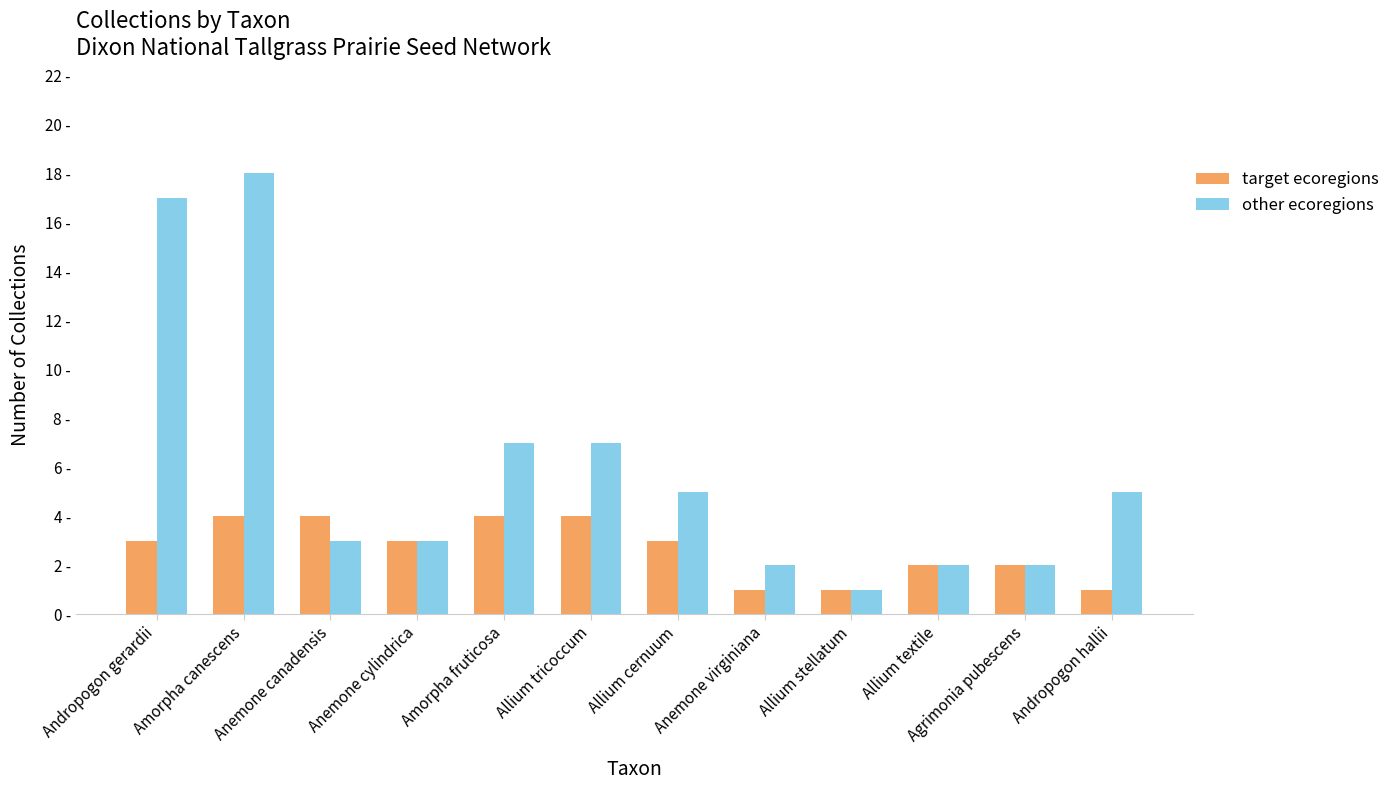

Reading left to right, extract all data points from this chart.

target ecoregions: Andropogon gerardii=3	Amorpha canescens=4	Anemone canadensis=4	Anemone cylindrica=3	Amorpha fruticosa=4	Allium tricoccum=4	Allium cernuum=3	Anemone virginiana=1	Allium stellatum=1	Allium textile=2	Agrimonia pubescens=2	Andropogon hallii=1
other ecoregions: Andropogon gerardii=17	Amorpha canescens=18	Anemone canadensis=3	Anemone cylindrica=3	Amorpha fruticosa=7	Allium tricoccum=7	Allium cernuum=5	Anemone virginiana=2	Allium stellatum=1	Allium textile=2	Agrimonia pubescens=2	Andropogon hallii=5